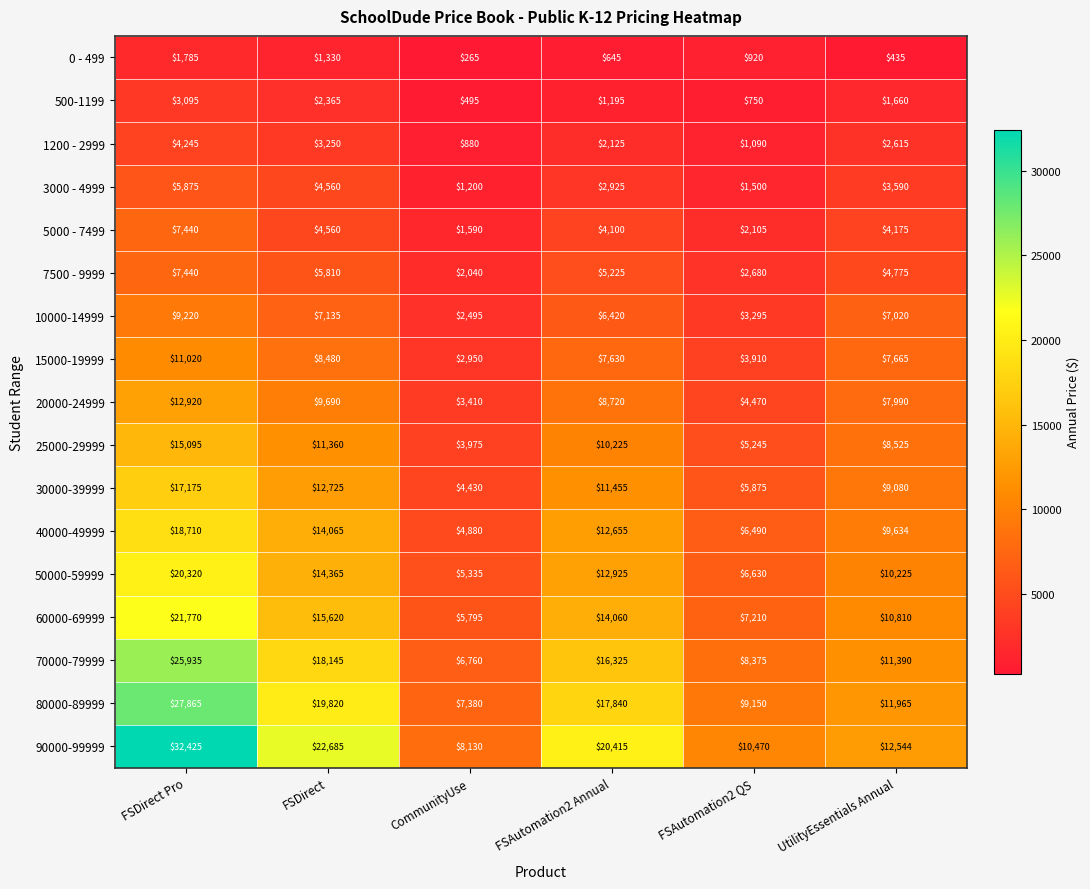

The value of 3000 - 4999 at FSAutomation2 QS is 1500. True or false?

True